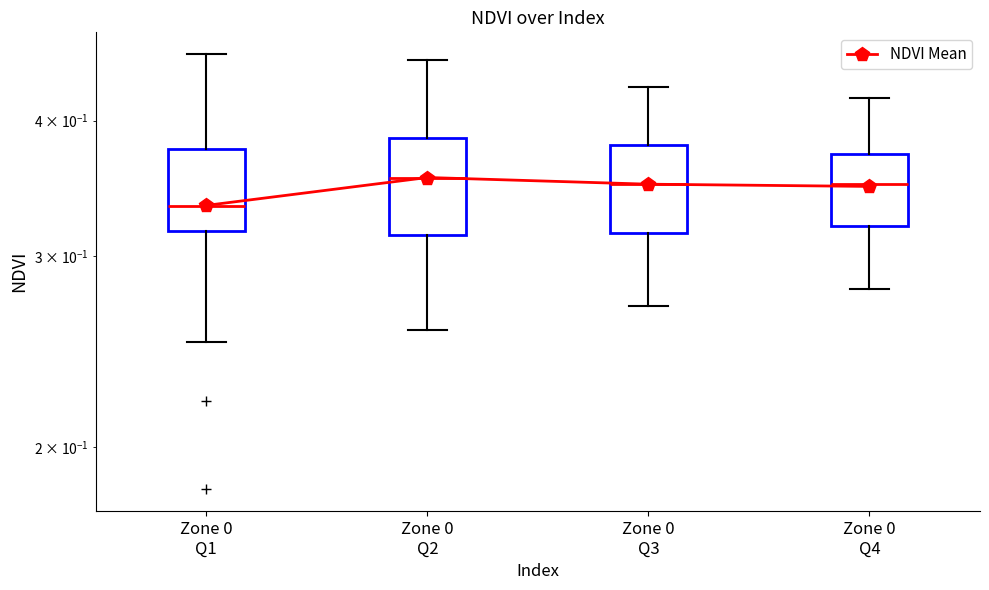

Rank the categories by value from highest to lowest.

Zone 0
Q2, Zone 0
Q3, Zone 0
Q4, Zone 0
Q1